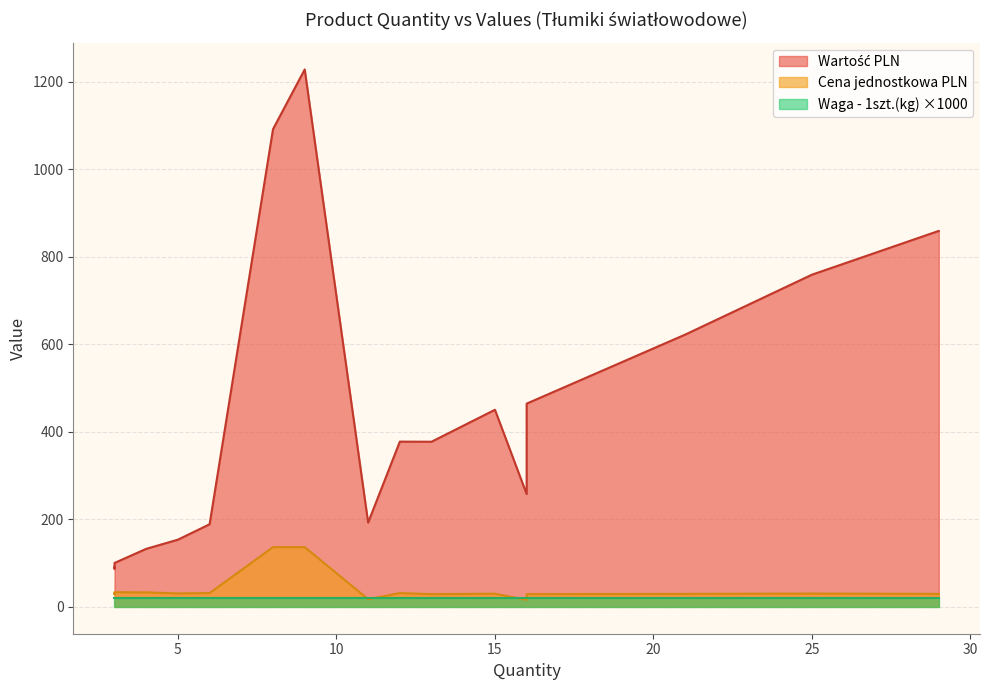

The value of Cena jednostkowa PLN at 21 is 12.0. True or false?

False